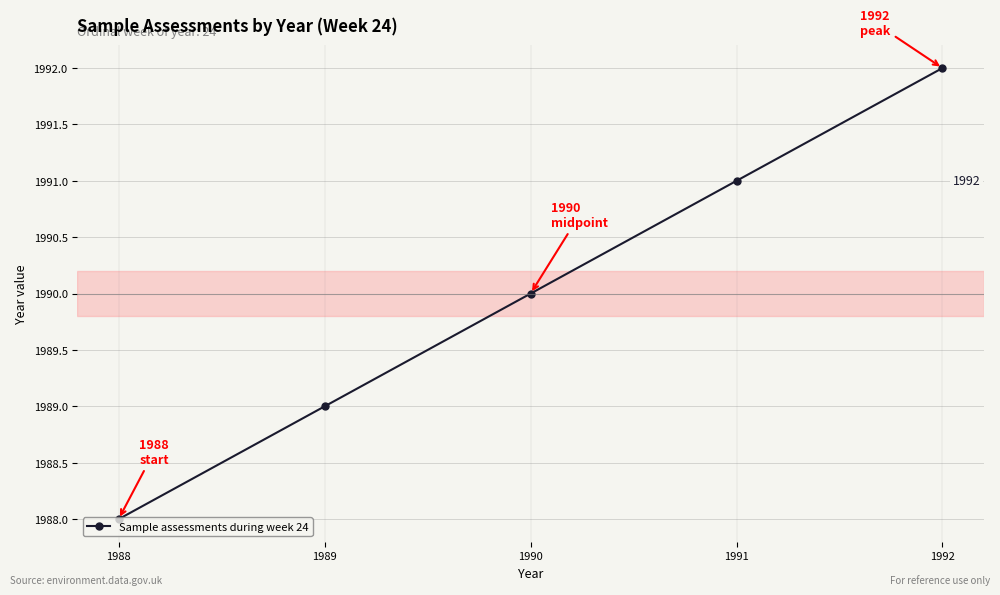

At which label is the value closest to 1990?

1990